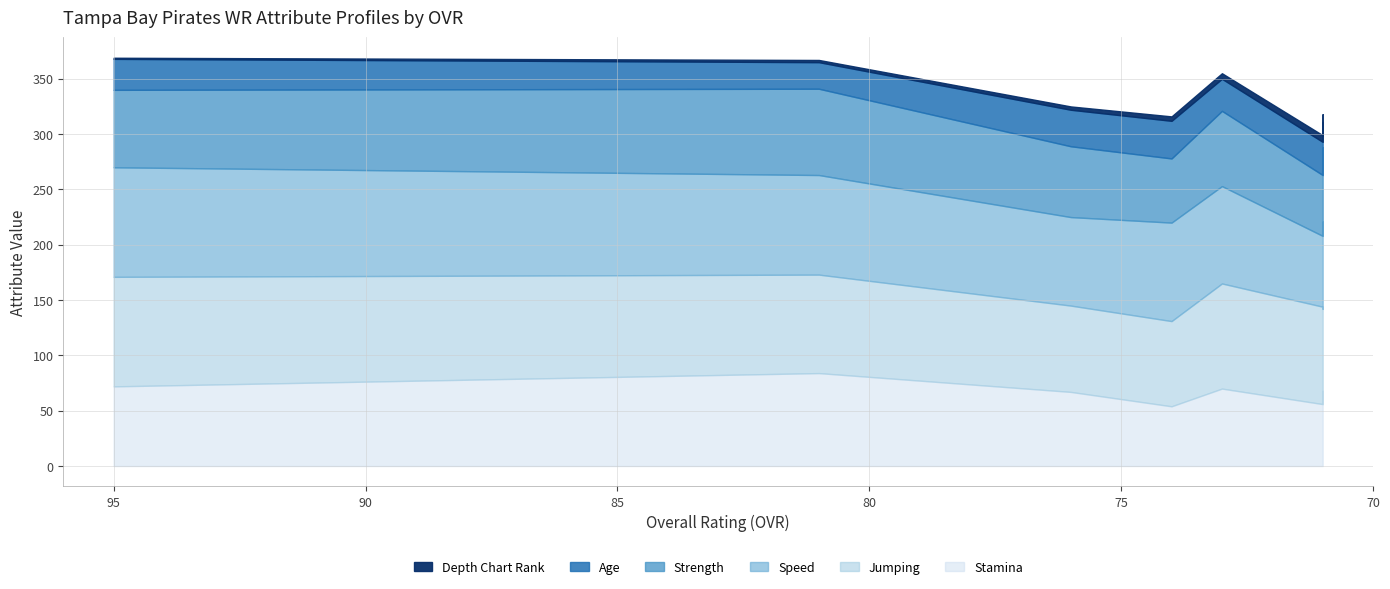

True or false: speed has more than 0 points higher than both neighbors.

True